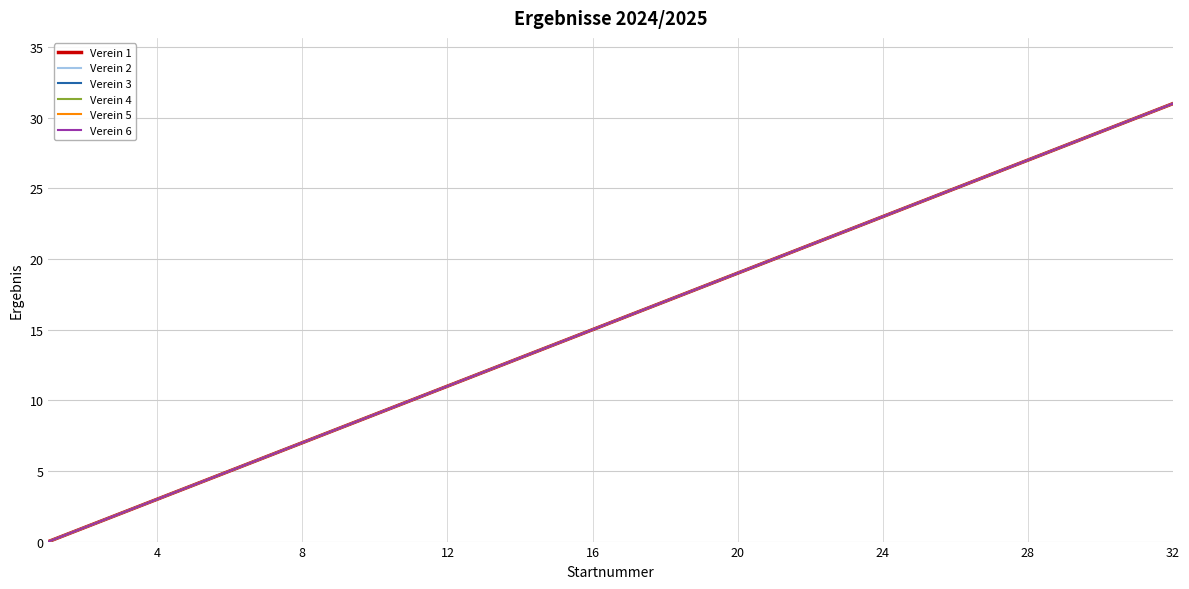

Does the chart display data point markers on the line(s)?

No